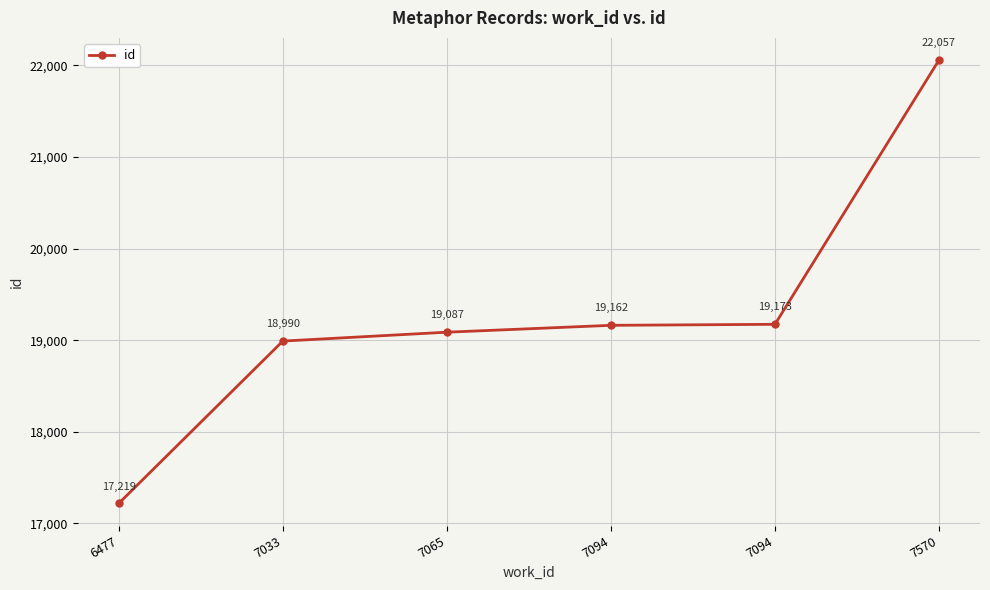

Between 7033 and 7094, which is larger?

7094